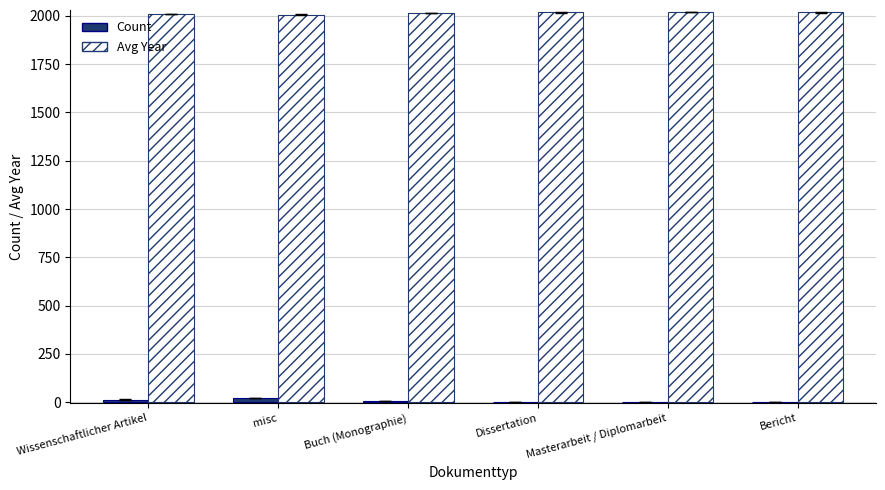

True or false: Avg Year has a value of 988 at Bericht.

False